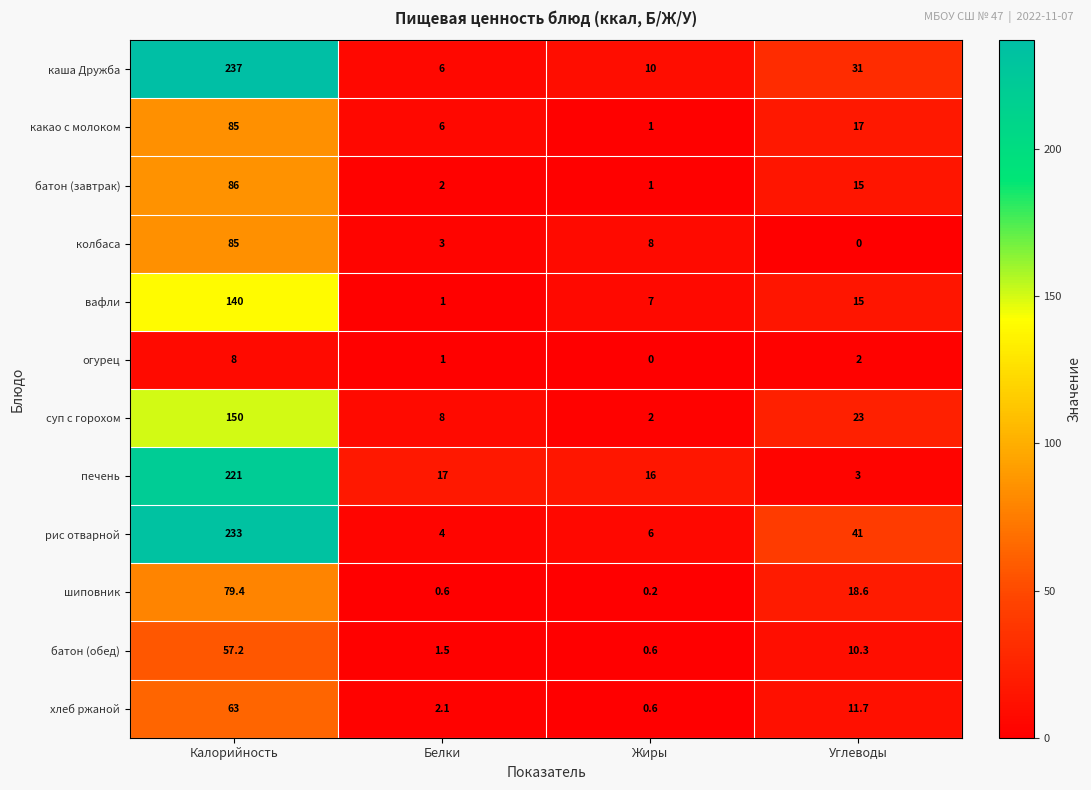

At which category does the chart reach its peak across all series?

Калорийность